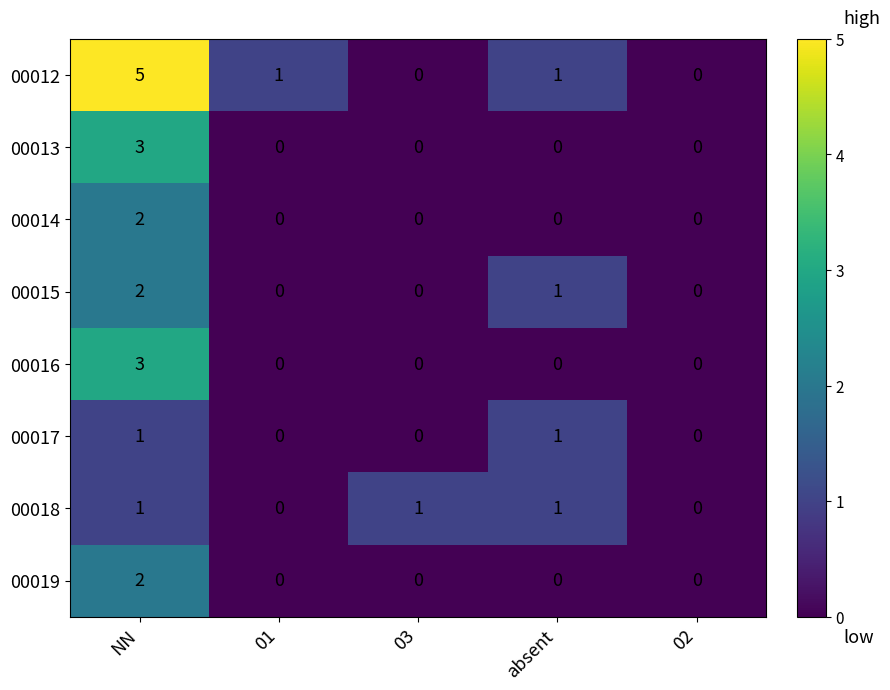

Is it true that 00015 equals 1 at absent?

True